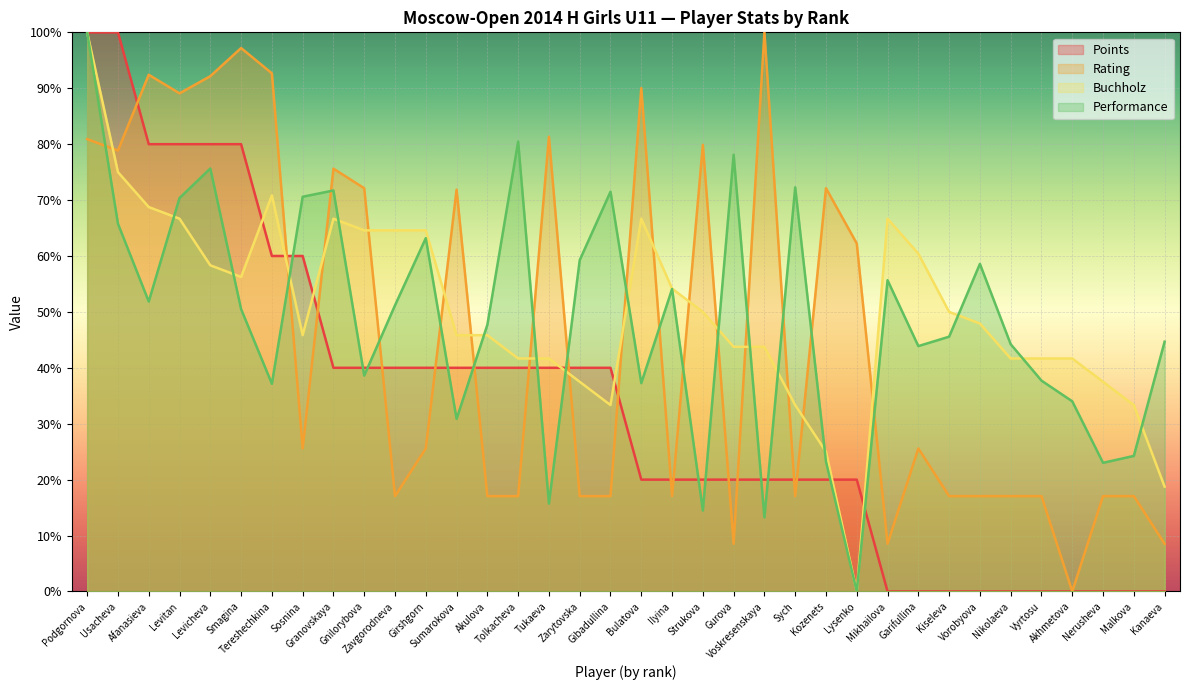

How many data points in Buchholz are less than 47?

18